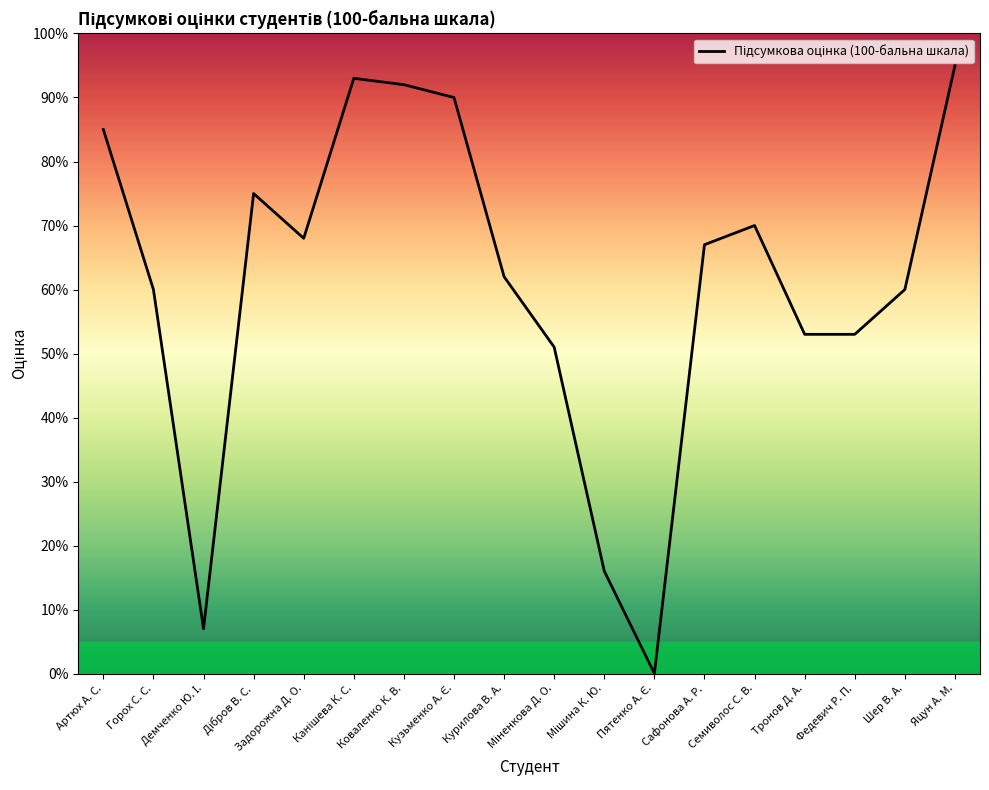

How many positive values are there?

17